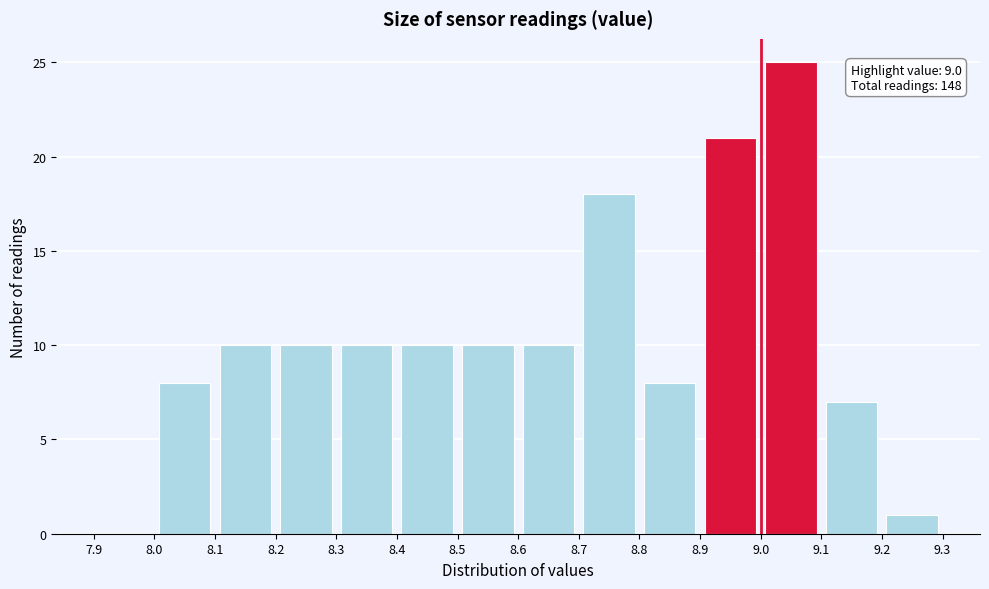

Which range on the x-axis has the tallest bar?

9.0 to 9.1